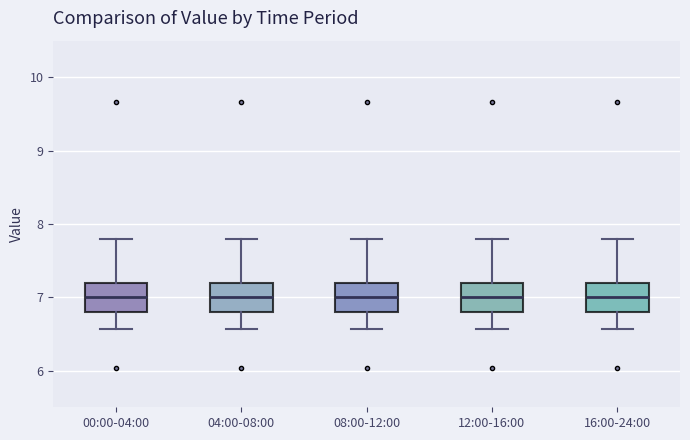

Reading left to right, read every box against the y-axis: the position of its median line, the range the box covers, and the ends of its whiskers. The values are not printed on the chart, so give them approximately, as read against the axis.

00:00-04:00: median 7.0, box 6.8 to 7.2, whiskers 6.6 to 7.8
04:00-08:00: median 7.0, box 6.8 to 7.2, whiskers 6.6 to 7.8
08:00-12:00: median 7.0, box 6.8 to 7.2, whiskers 6.6 to 7.8
12:00-16:00: median 7.0, box 6.8 to 7.2, whiskers 6.6 to 7.8
16:00-24:00: median 7.0, box 6.8 to 7.2, whiskers 6.6 to 7.8